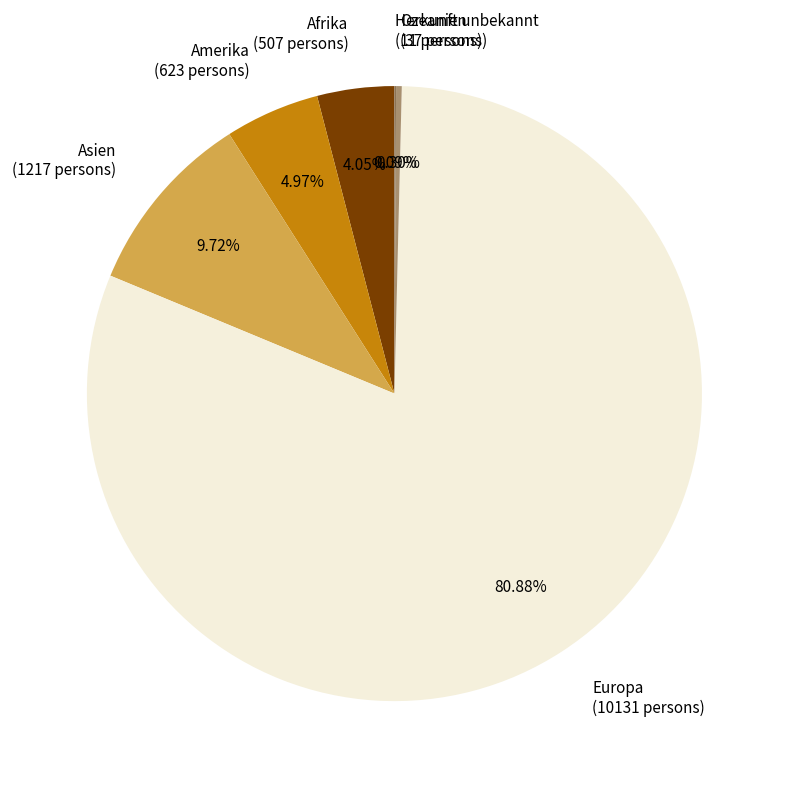

What is the largest slice in the pie chart?

Europa